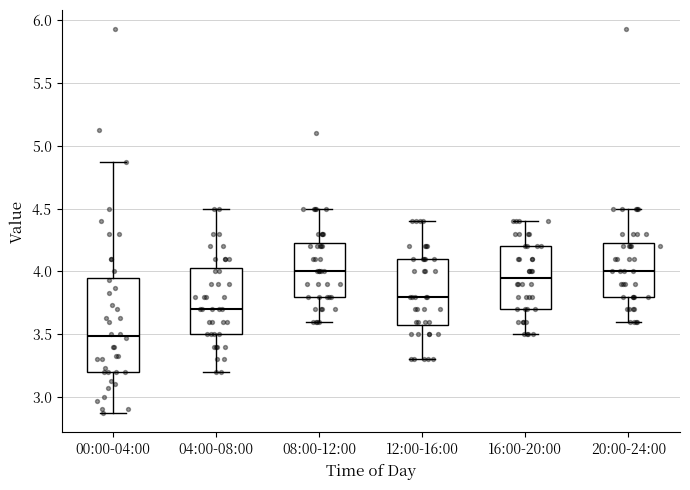

Reading left to right, transcribe this box plot: for each box, give where its median line is, the range the box spans, and where its two whiskers end, as read against the y-axis. The values are not printed on the chart, so give them approximately, as read against the axis.

00:00-04:00: median 3.50, box 3.20 to 3.95, whiskers 2.85 to 4.85
04:00-08:00: median 3.70, box 3.50 to 4.05, whiskers 3.20 to 4.50
08:00-12:00: median 4.00, box 3.80 to 4.25, whiskers 3.60 to 4.50
12:00-16:00: median 3.80, box 3.60 to 4.10, whiskers 3.30 to 4.40
16:00-20:00: median 3.95, box 3.70 to 4.20, whiskers 3.50 to 4.40
20:00-24:00: median 4.00, box 3.80 to 4.25, whiskers 3.60 to 4.50